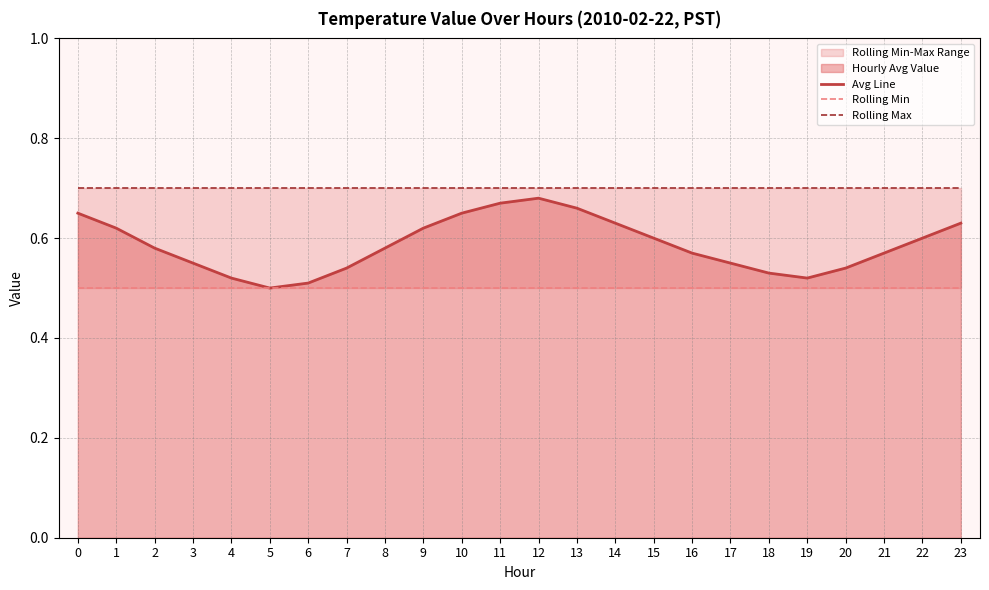

True or false: Avg Line and Rolling Max cross at least once.

False